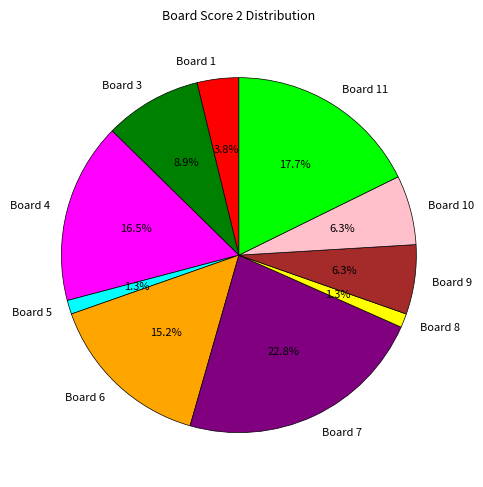

Do Board 4 and Board 1 together represent more than half of the pie?

No